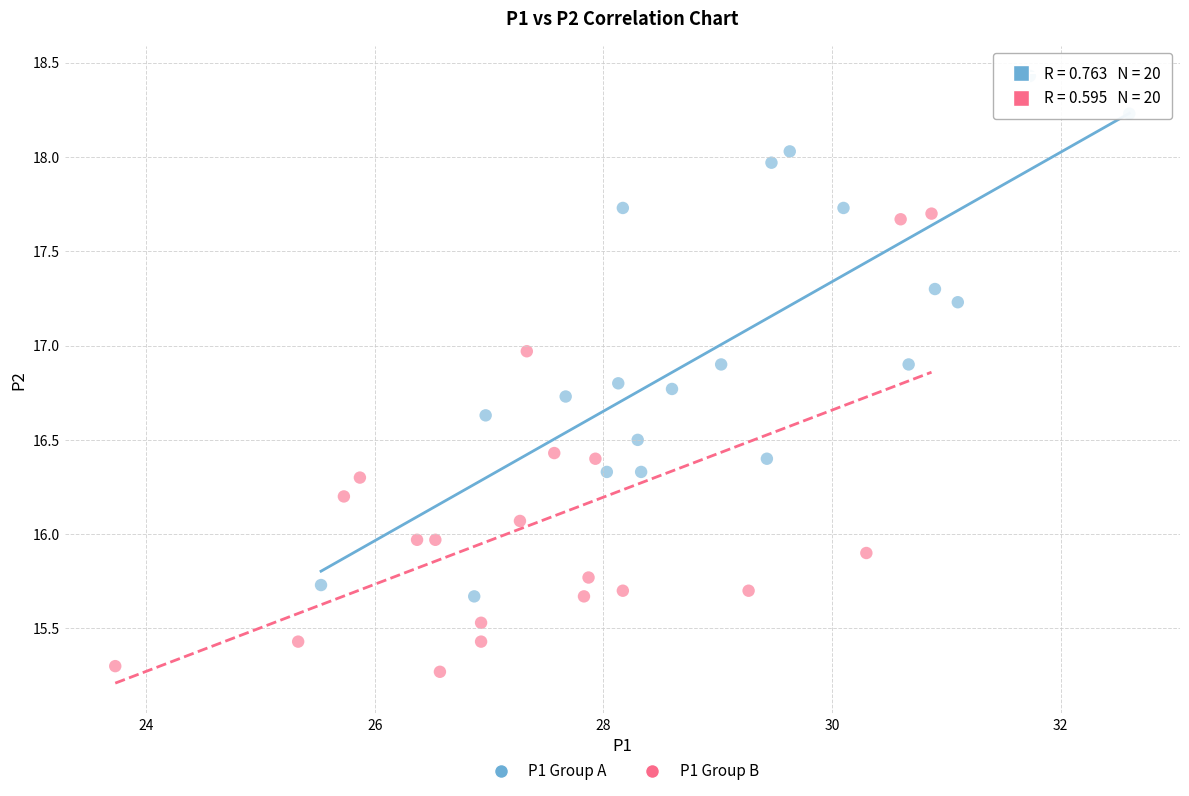

Which series contains the lowest Y value?

P1 Group B